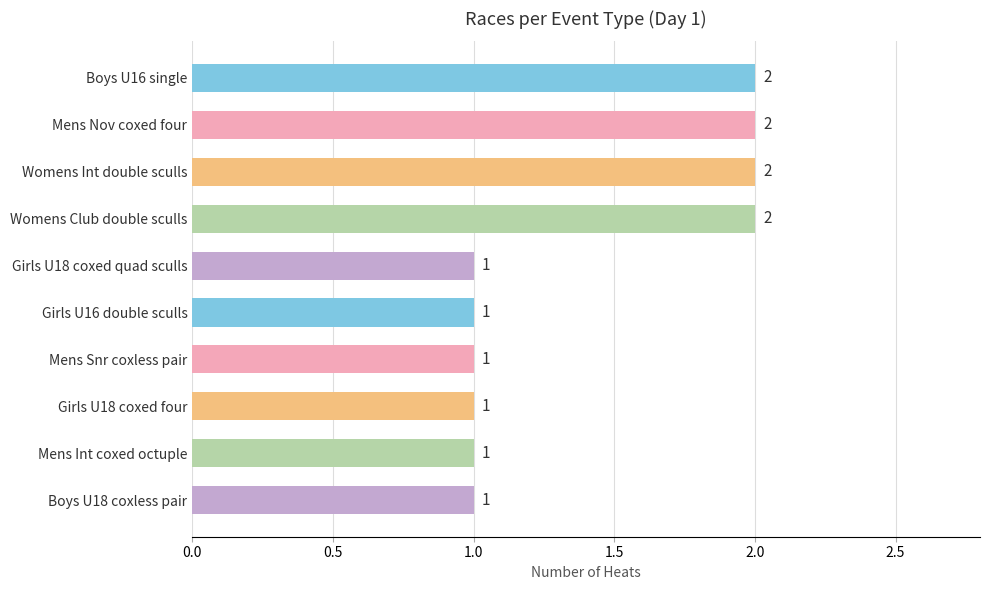

True or false: the data shows 3 at Mens Nov coxed four.

False